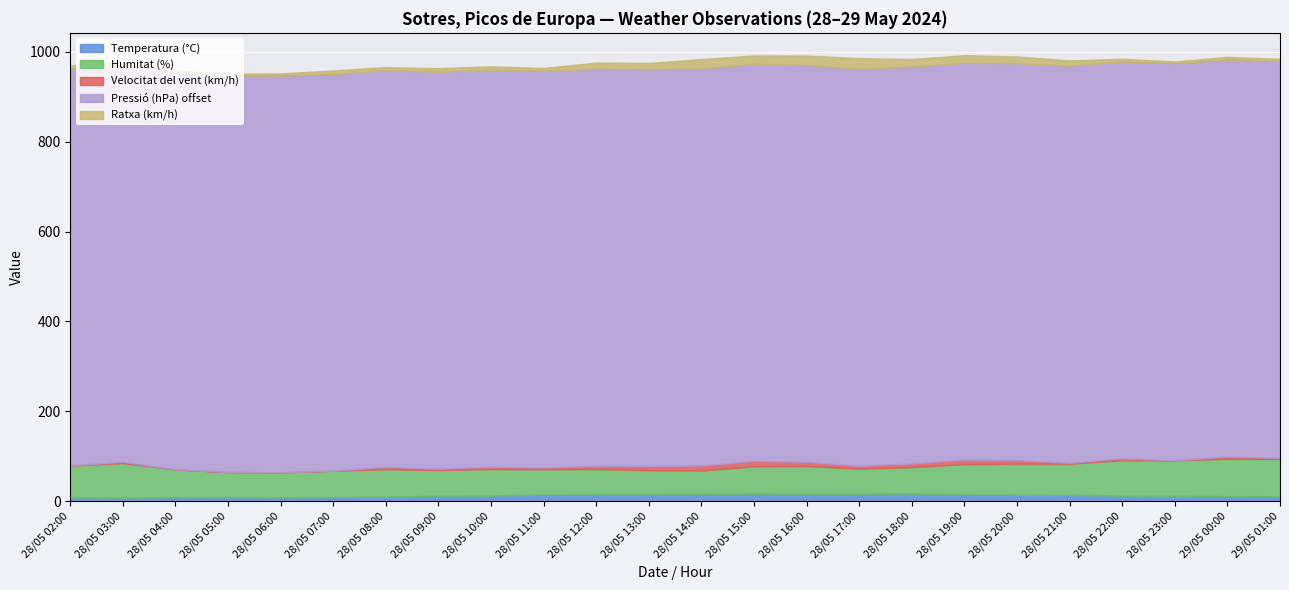

What are all the series names shown in the legend?

Temperatura (°C), Humitat (%), Velocitat del vent (km/h), Pressió (hPa) offset, Ratxa (km/h)